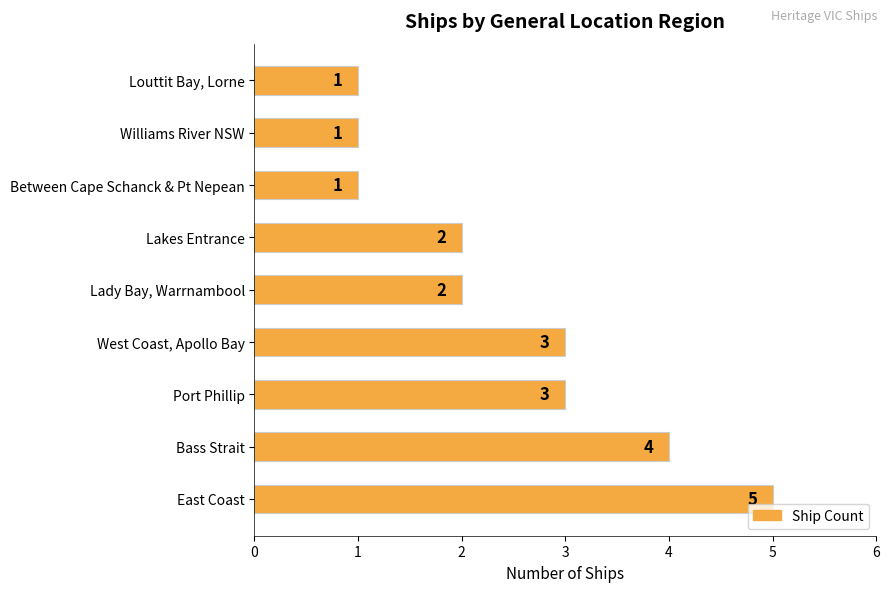

What is the change in value from East Coast to Between Cape Schanck & Pt Nepean?

-4